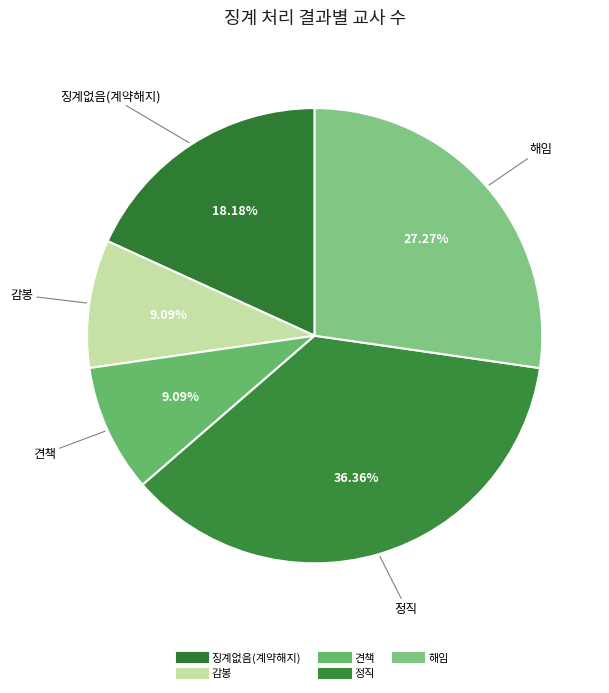

What is the smallest slice in the pie chart?

감봉